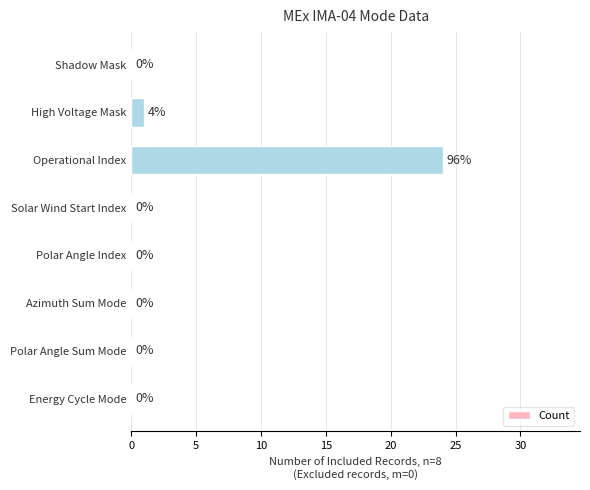

Where is the data nearest to the value 12?

High Voltage Mask